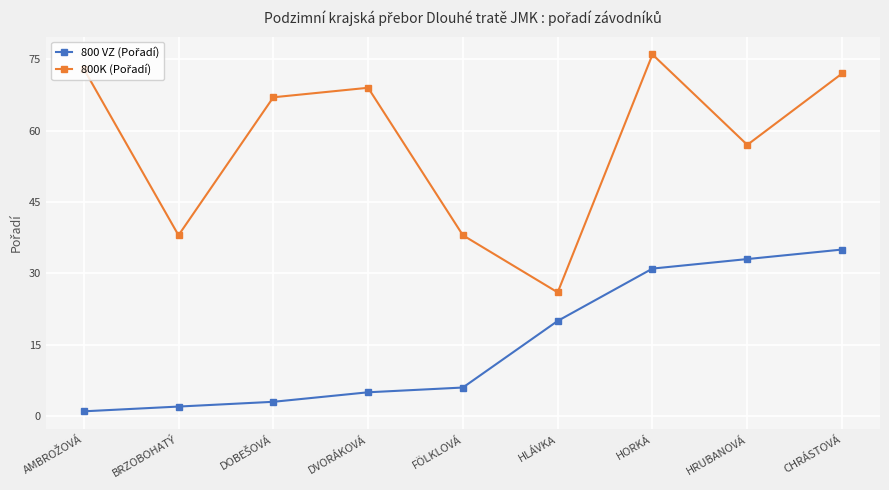

What is the total value across all series at HRUBANOVÁ?

90